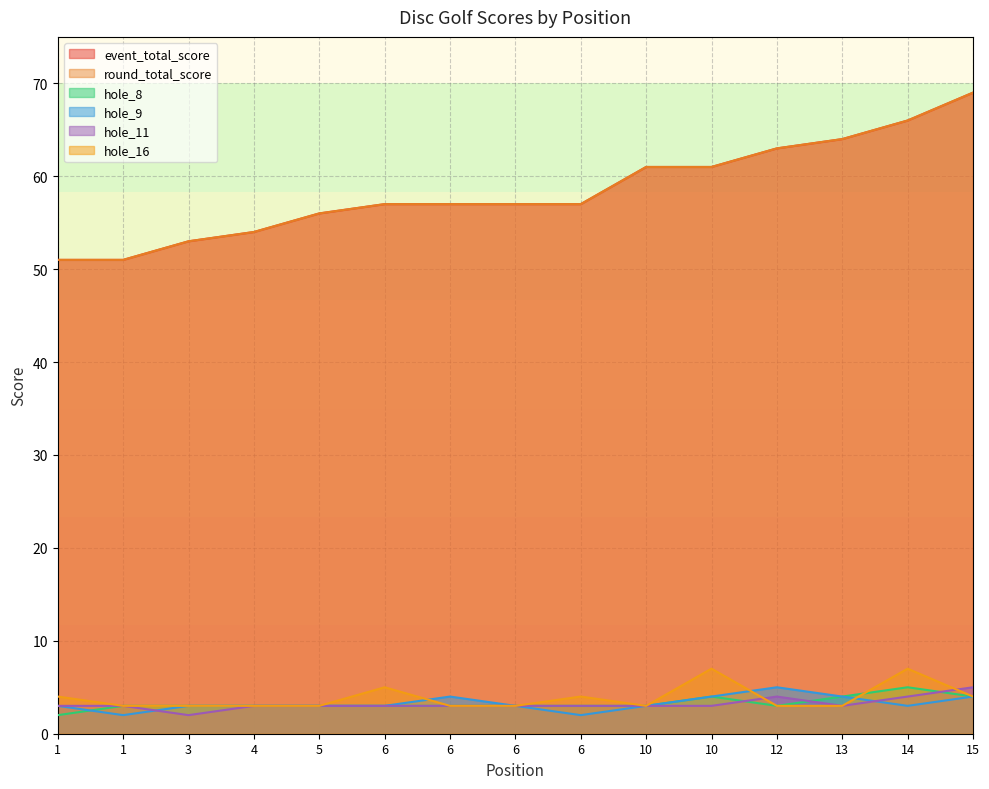

Is it true that hole_8 equals 3 at 10?

True